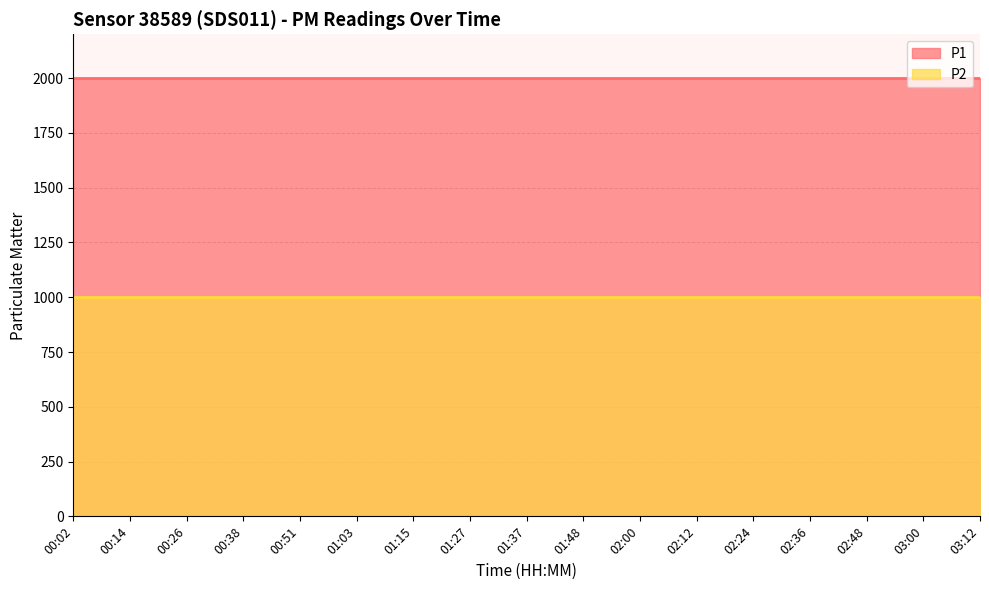

What position from the right is 03:12?

1